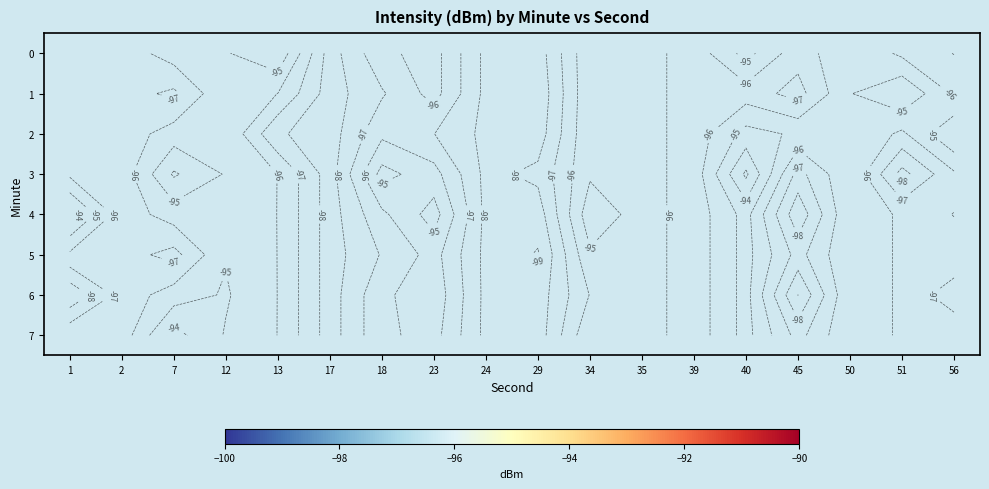

Which series has the largest range (max minus min)?

row_4